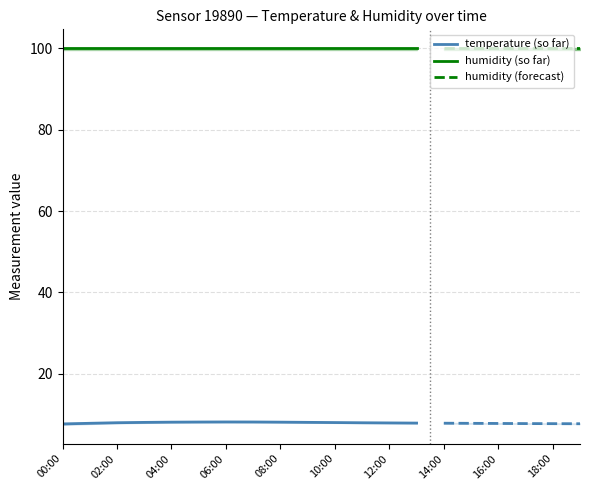

At how many categories does at least one series exceed 30?

20